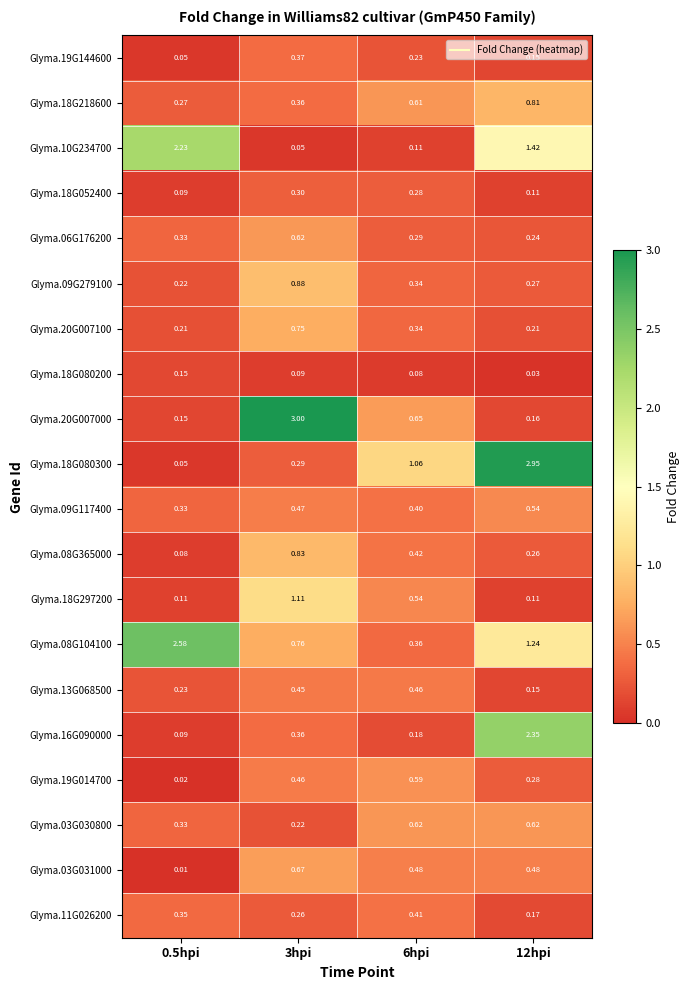

Is the value of Glyma.03G031000 at 3hpi greater than the value of Glyma.09G117400 at 0.5hpi?

Yes